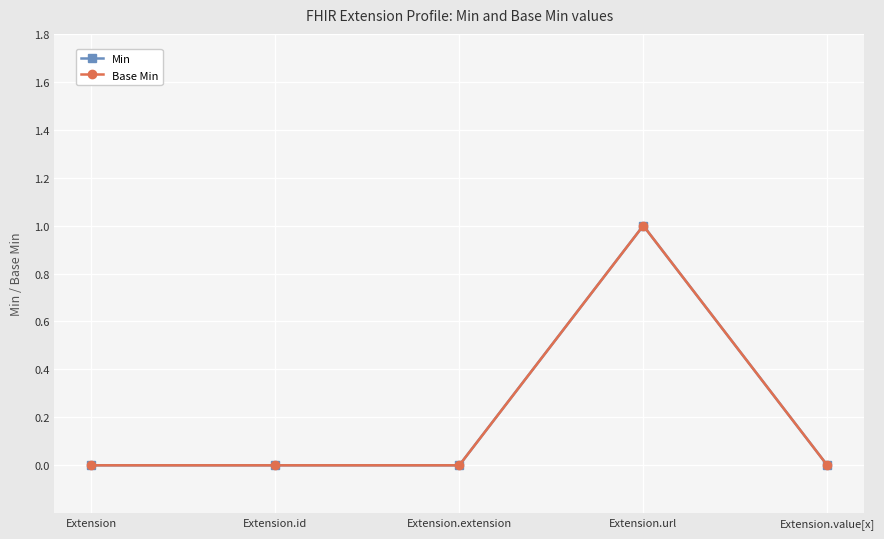

Read the Base Min value at Extension.url.

1